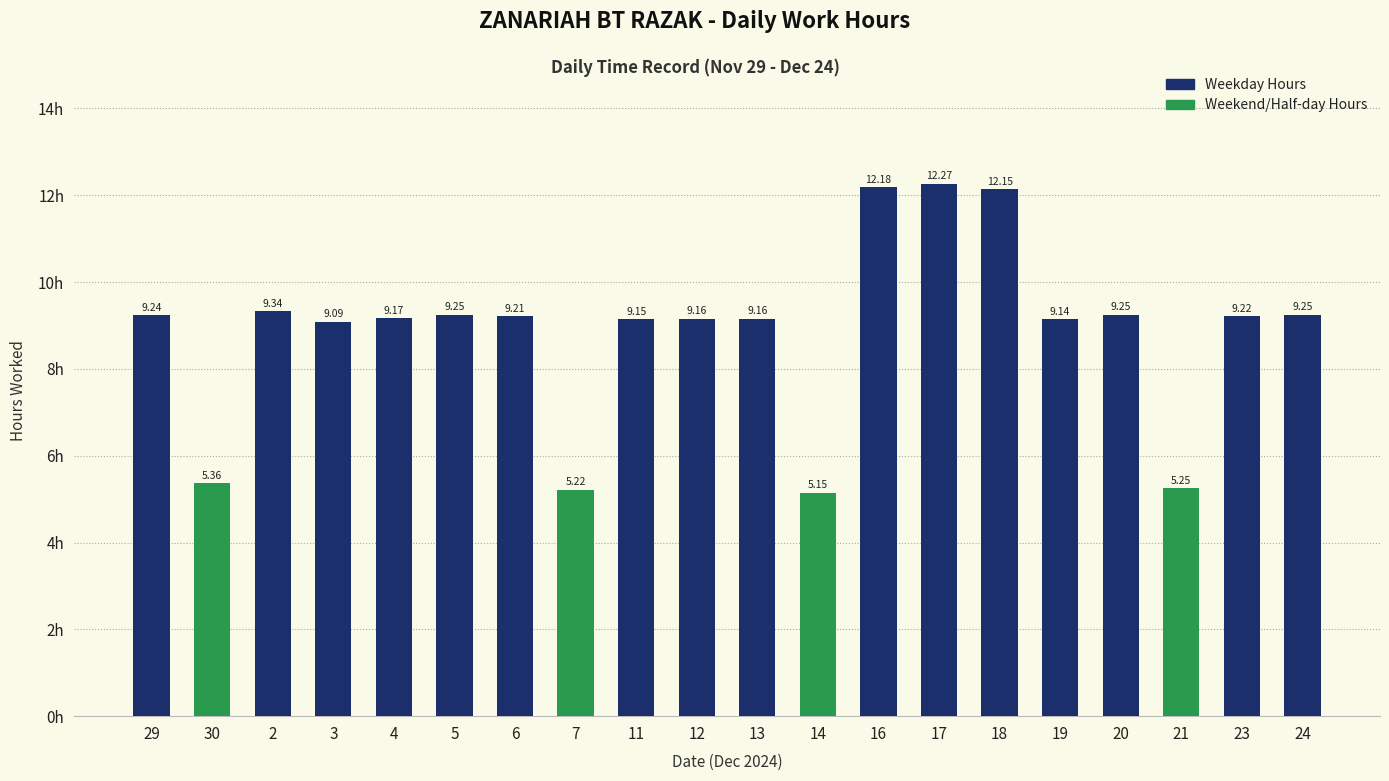

What is the maximum value shown in the chart?

12.3